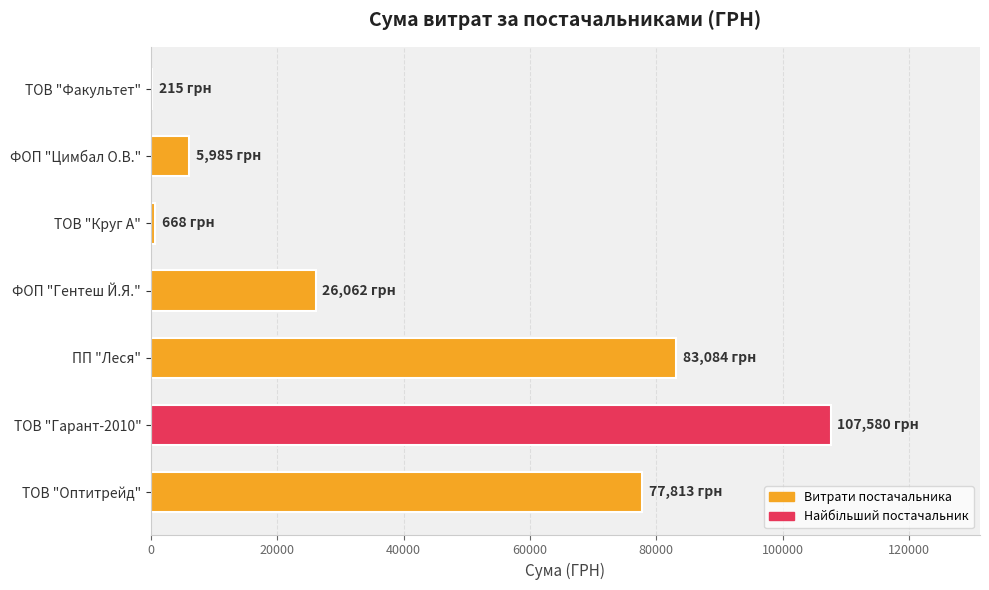

The chart shows a value of 12138.2 at ФОП "Гентеш Й.Я.". True or false?

False